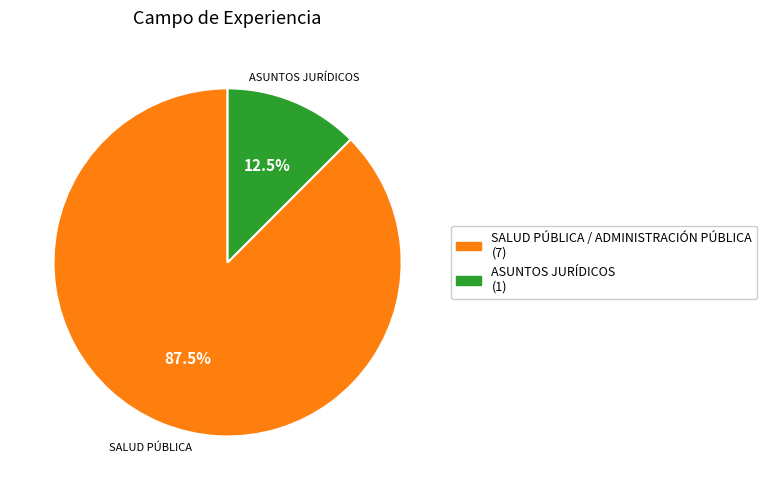

What percentage is NOT represented by SALUD PÚBLICA / ADMINISTRACIÓN PÚBLICA?

12.5%